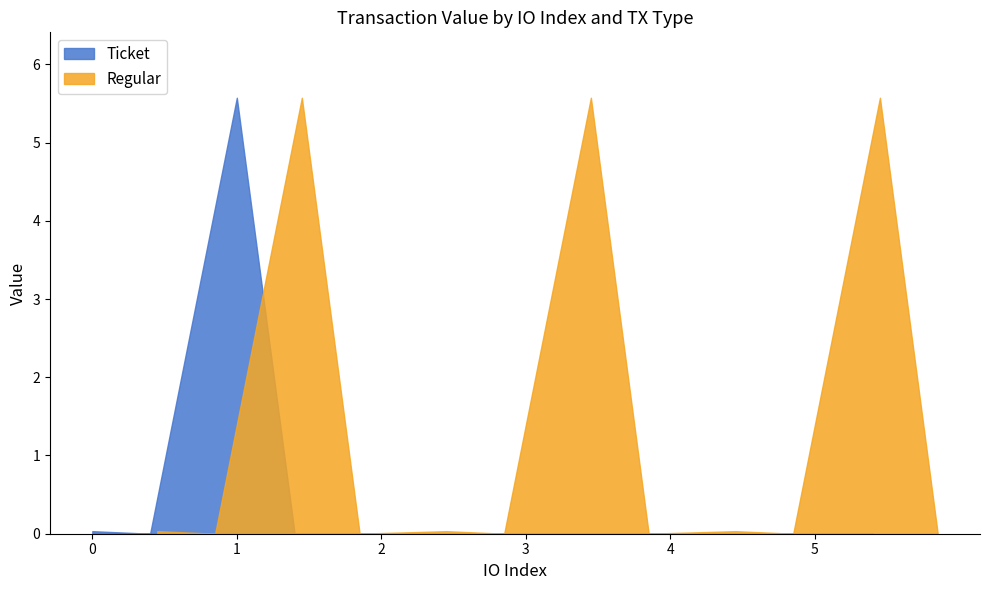

At 1, list the series in order from smallest to largest.

Regular, Ticket